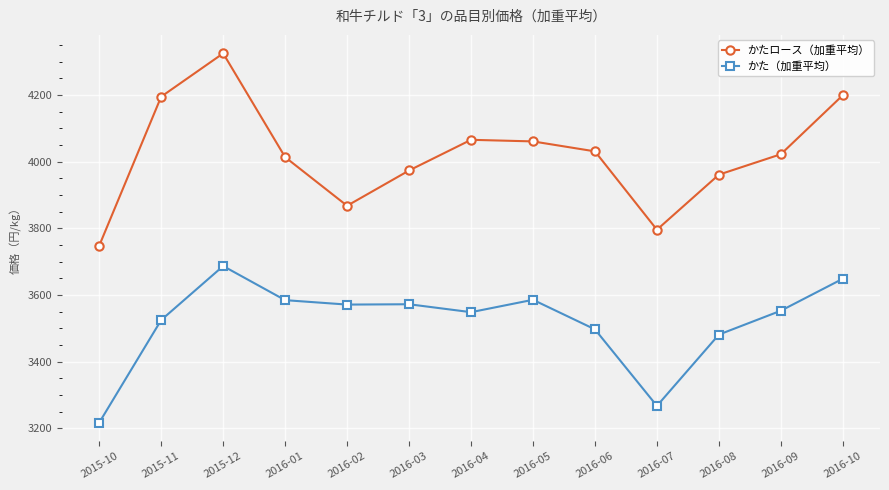

What are all the series names shown in the legend?

かたロース（加重平均）, かた（加重平均）